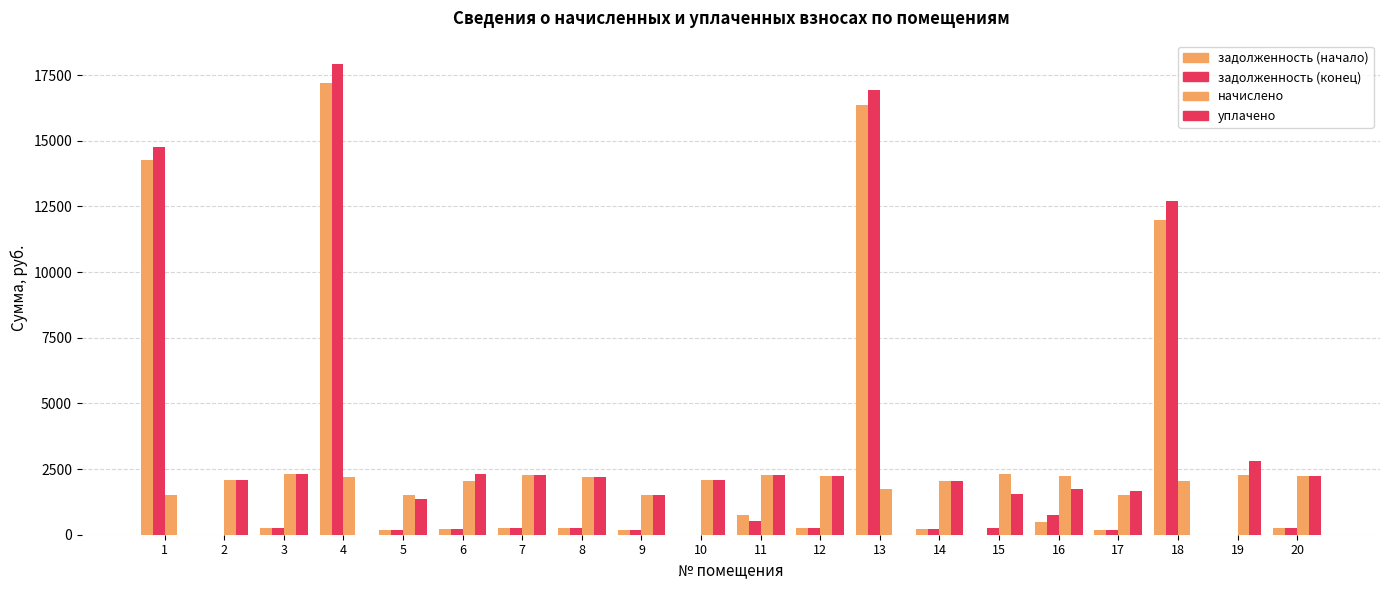

How many data points does each series have?

20